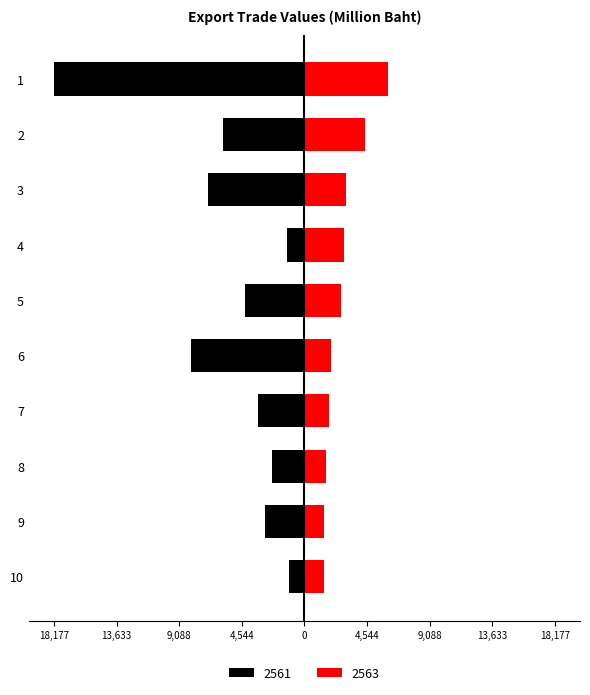

At which label does 2561 first exceed -3398?

4